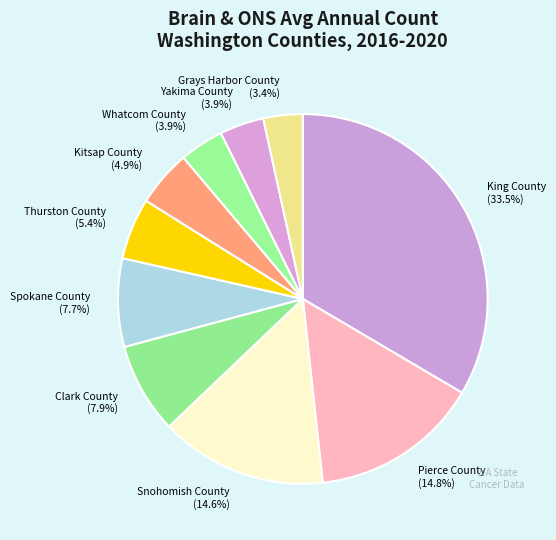

Does Pierce County account for over 50% of the chart?

No